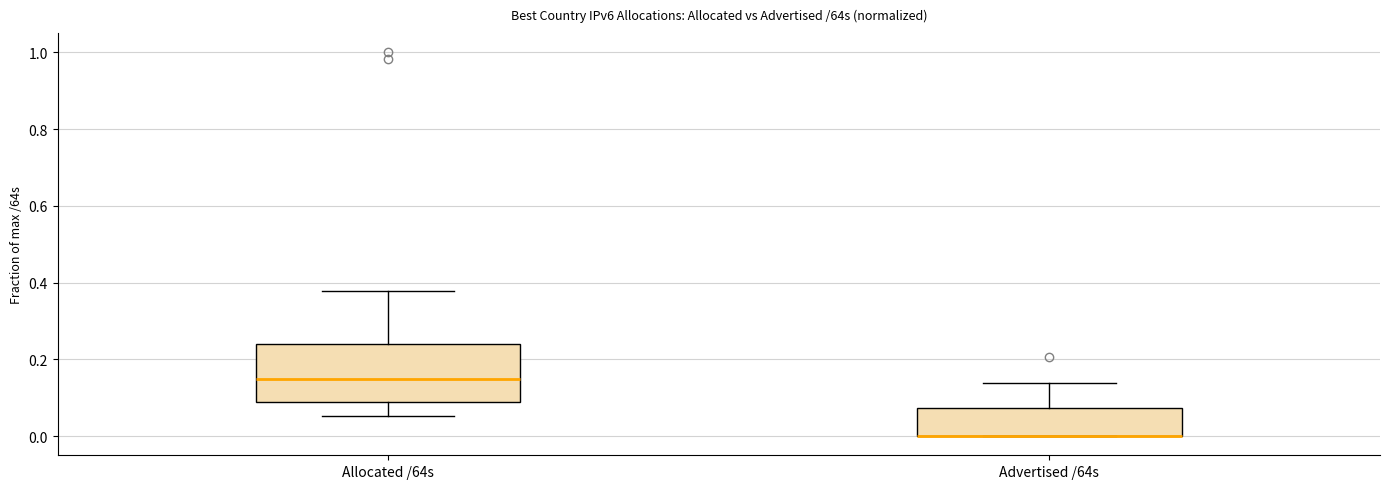

Reading left to right, transcribe this box plot: for each box, give where its median line is, the range the box spans, and where its two whiskers end, as read against the y-axis. The values are not printed on the chart, so give them approximately, as read against the axis.

Allocated /64s: median 0.14, box 0.08 to 0.24, whiskers 0.06 to 0.38
Advertised /64s: median 0.00 (drawn on the box's lower edge), box 0.00 to 0.08, whiskers 0.00 to 0.14